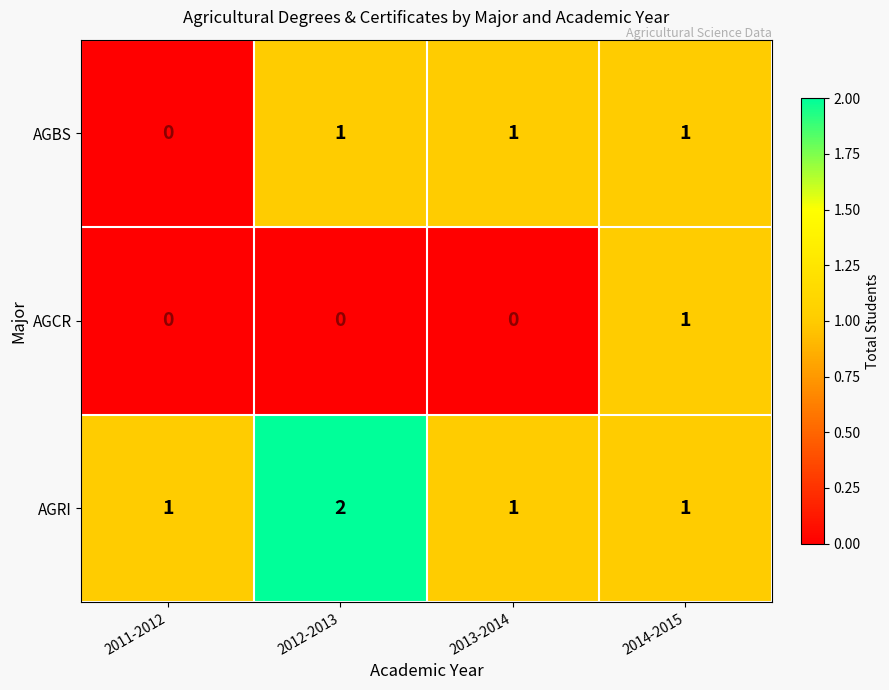

The value of AGRI at 2013-2014 is 2. True or false?

False